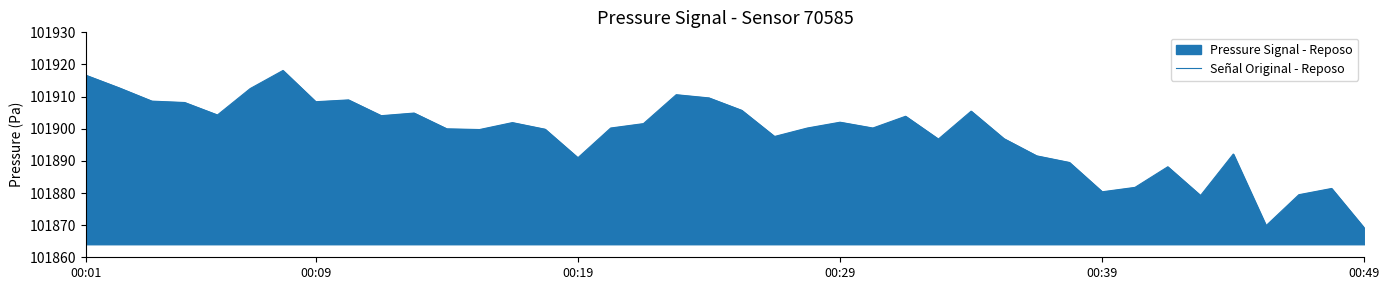

What is the difference between the maximum and minimum values?

49.1